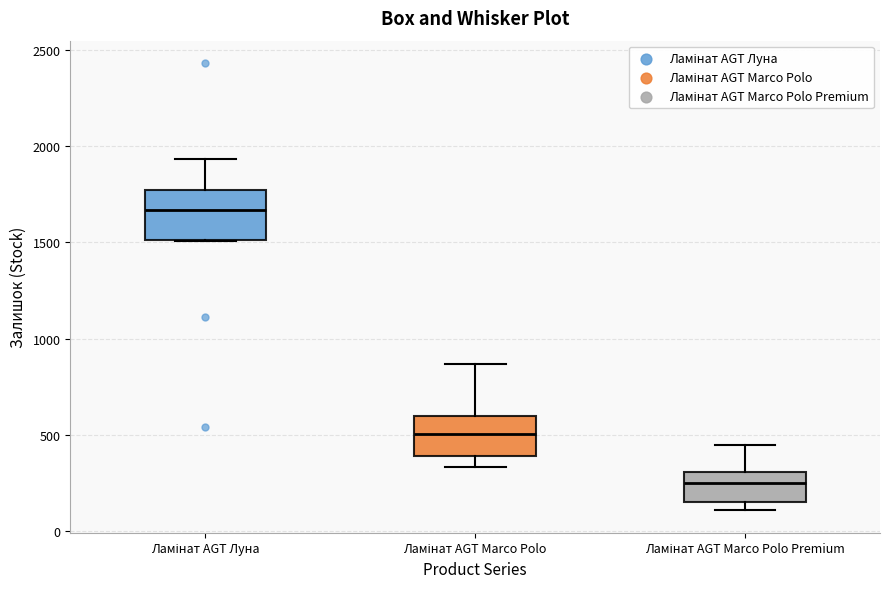

Reading left to right, transcribe this box plot: for each box, give where its median line is, the range the box spans, and where its two whiskers end, as read against the y-axis. The values are not printed on the chart, so give them approximately, as read against the axis.

Ламінат AGT Луна: median 1650, box 1500 to 1750, whiskers 1500 to 1950
Ламінат AGT Marco Polo: median 500, box 400 to 600, whiskers 350 to 850
Ламінат AGT Marco Polo Premium: median 250, box 150 to 300, whiskers 100 to 450